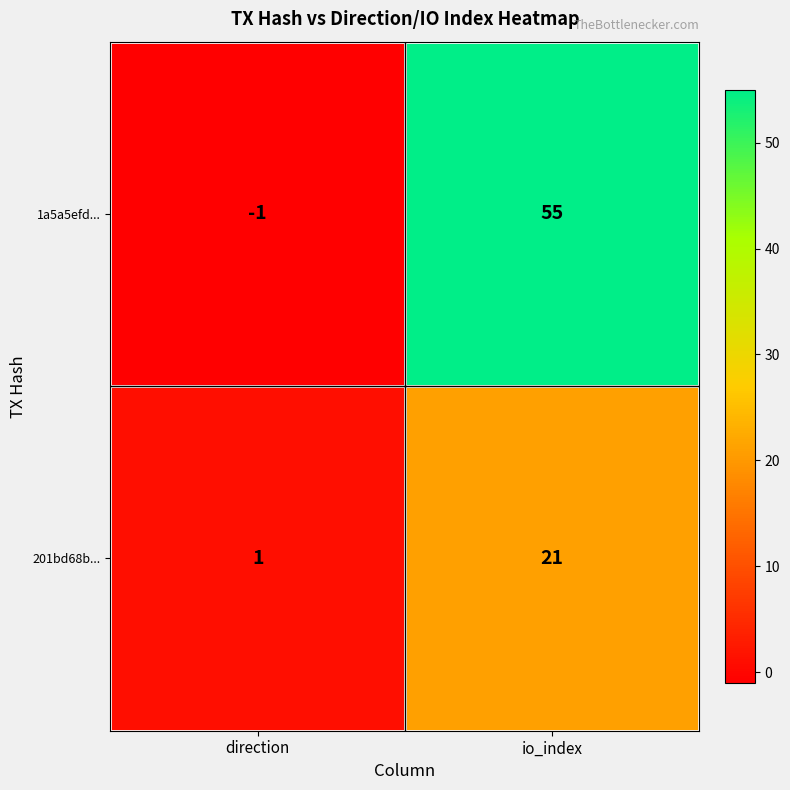

Between direction and io_index, which series saw the biggest shift?

1a5a5efd...